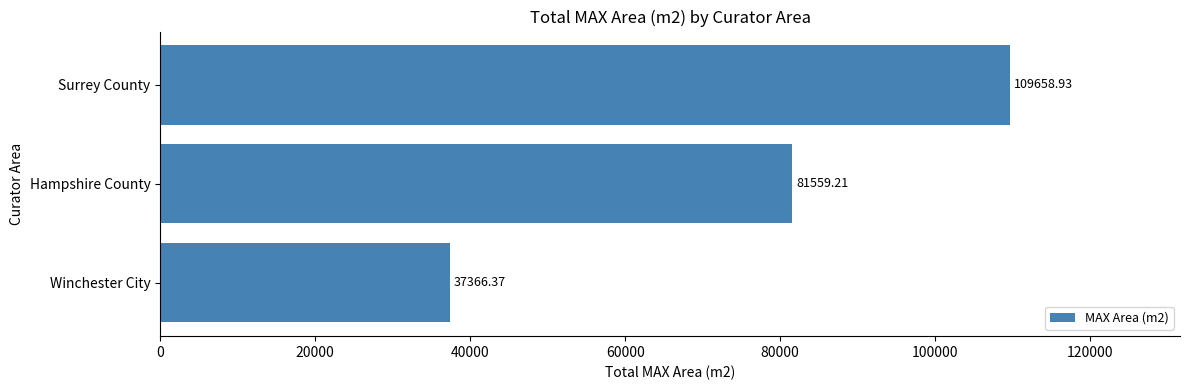

Are the bars grouped side by side (vs. stacked)?

No